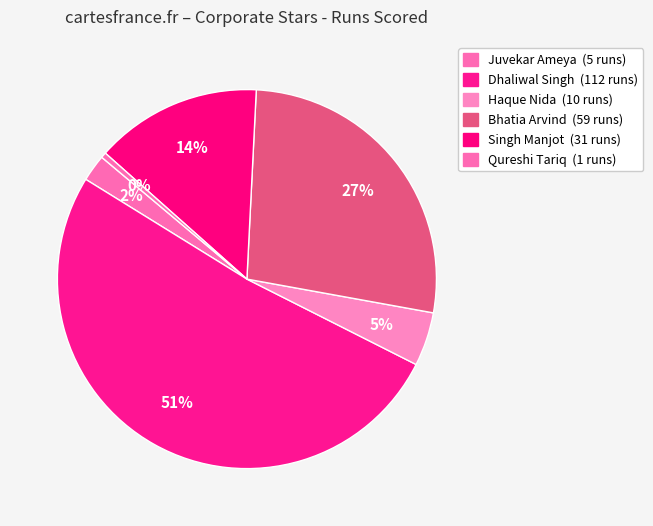

Count the number of slices in the pie.

6